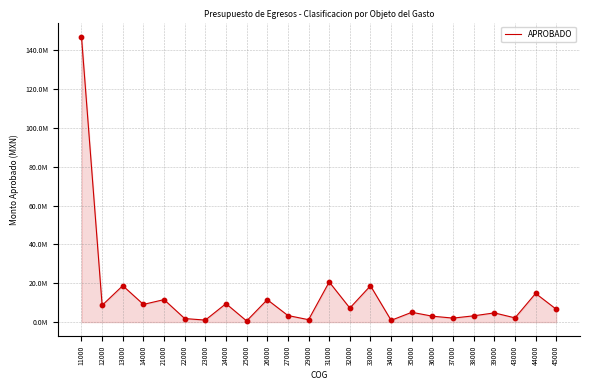

Between 44000 and 38000, which is larger?

44000